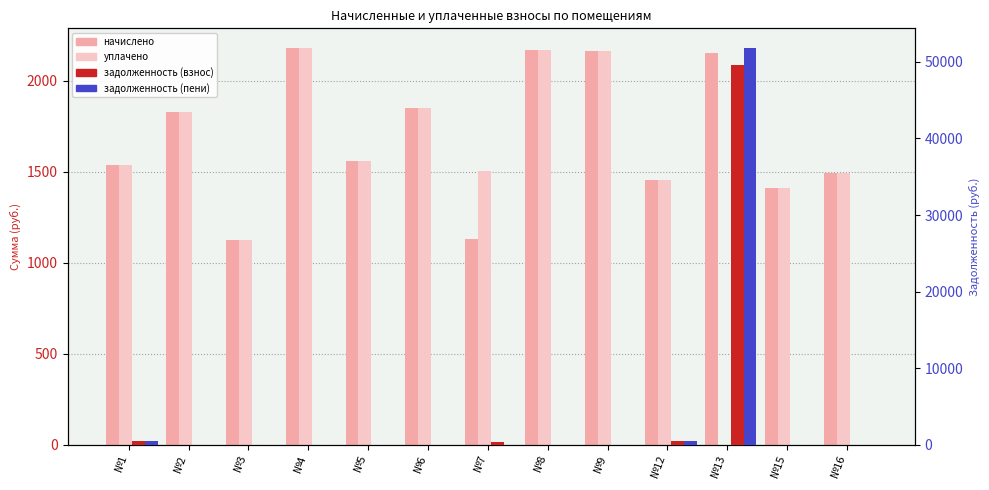

Which category has the highest value in the задолженность (взнос) series?

№13